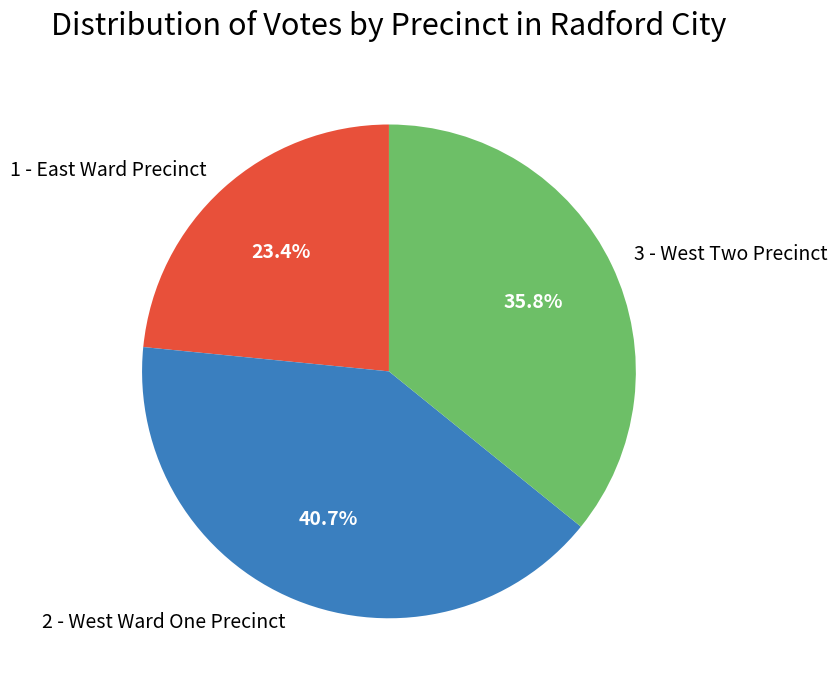

Which category has the biggest portion of the pie?

2 - West Ward One Precinct